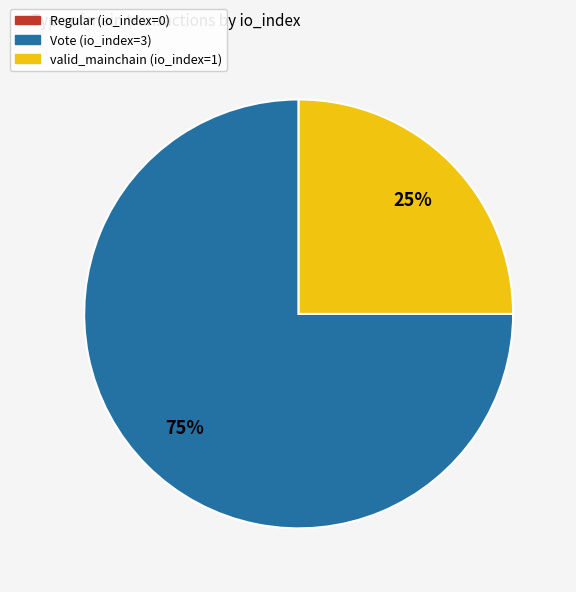

Is it true that Vote (io_index=3) is 75% of the pie?

True